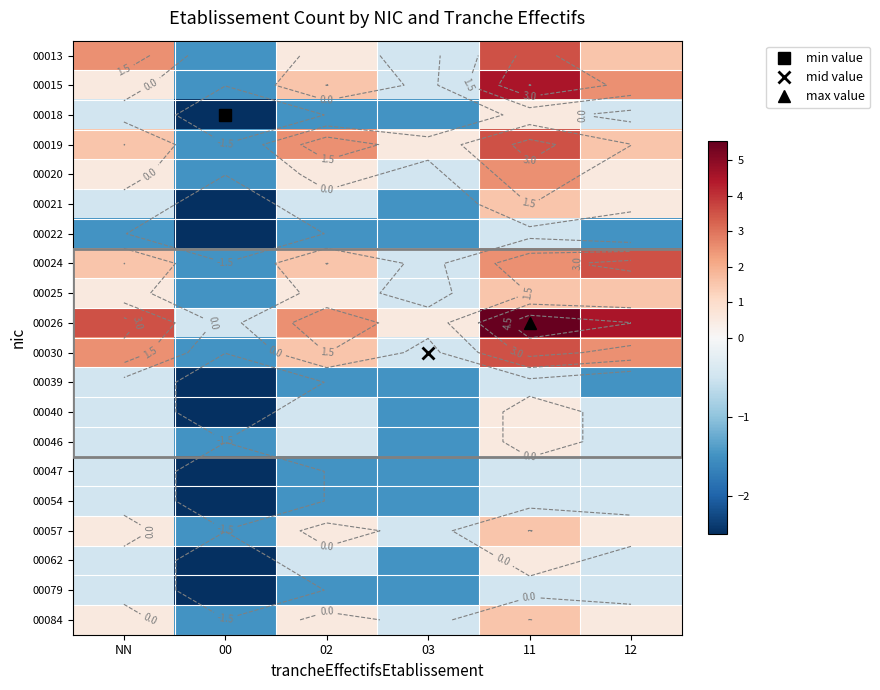

At which label does 00039 reach its peak?

NN